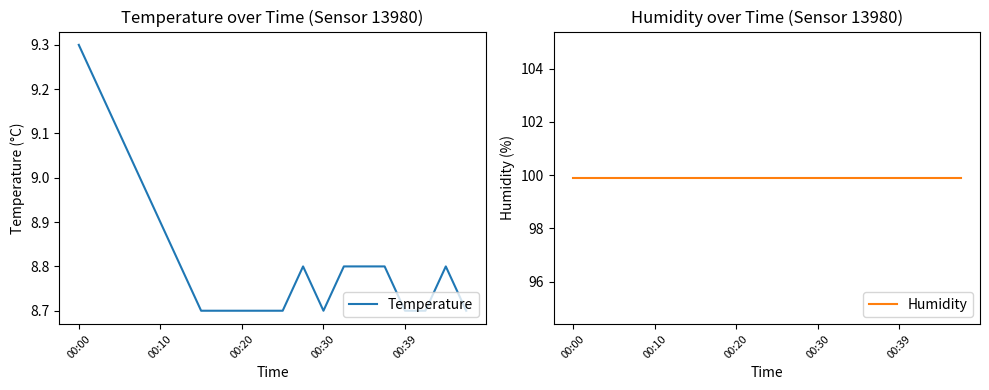

At which label is Temperature closest to 9?

00:30